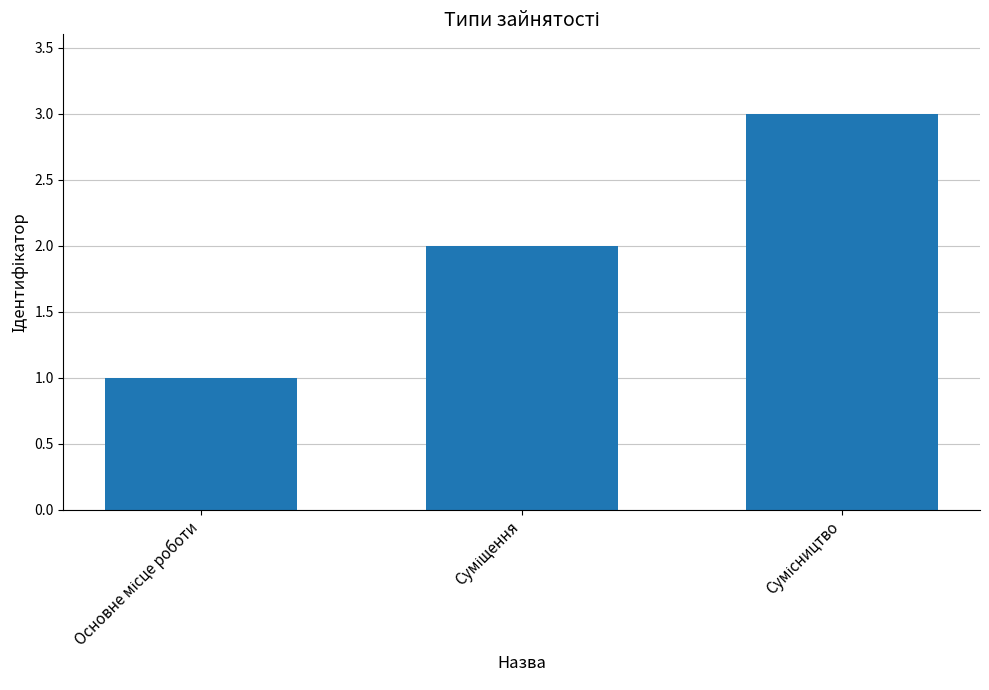

How many categories are shown in the chart?

3